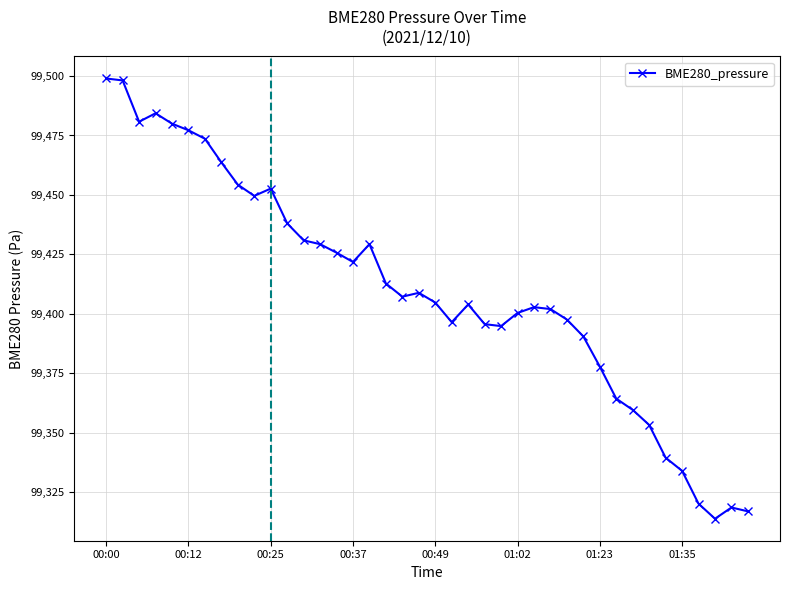

What is the value of the 16th point from the left?

99421.8